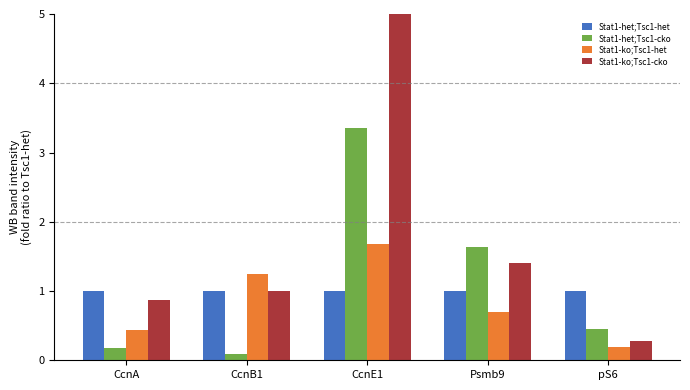

Which series has the largest total across all categories?

Stat1-ko;Tsc1-cko